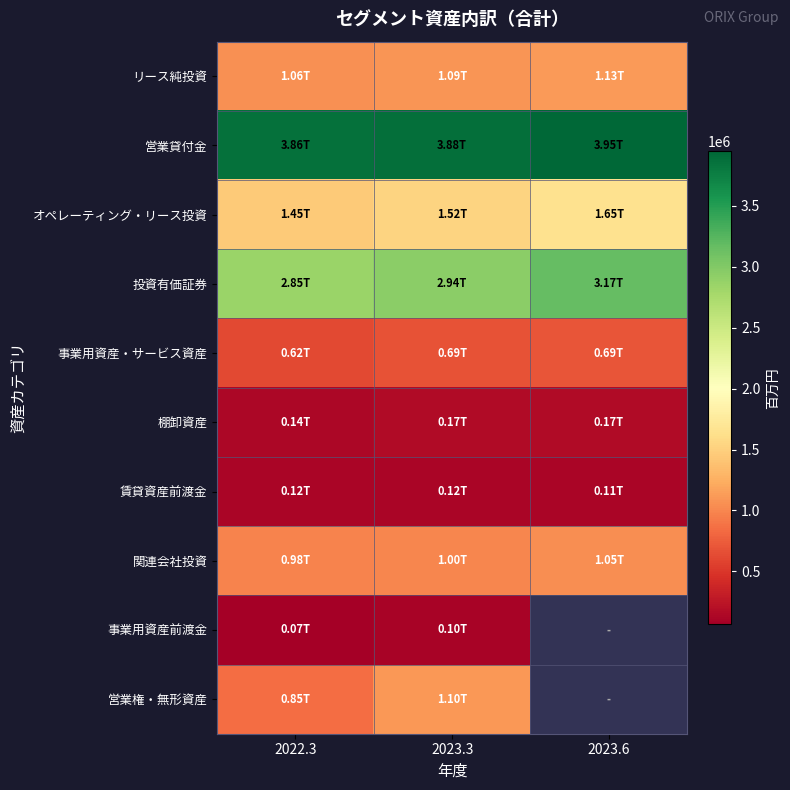

What is the difference between the highest and lowest values at 2023.3?

3780119.0